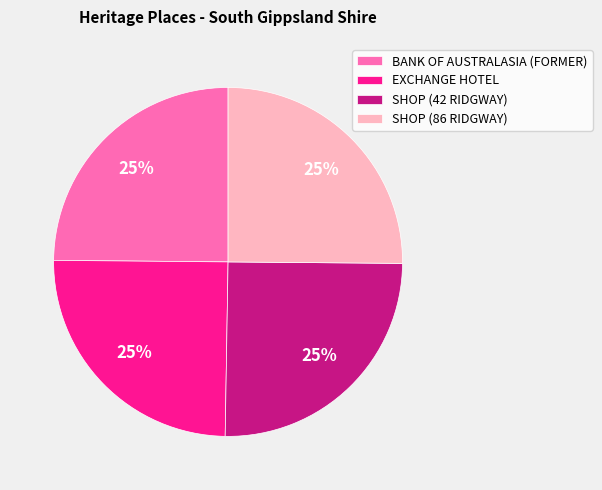

The EXCHANGE HOTEL slice represents 25% of the pie. True or false?

True